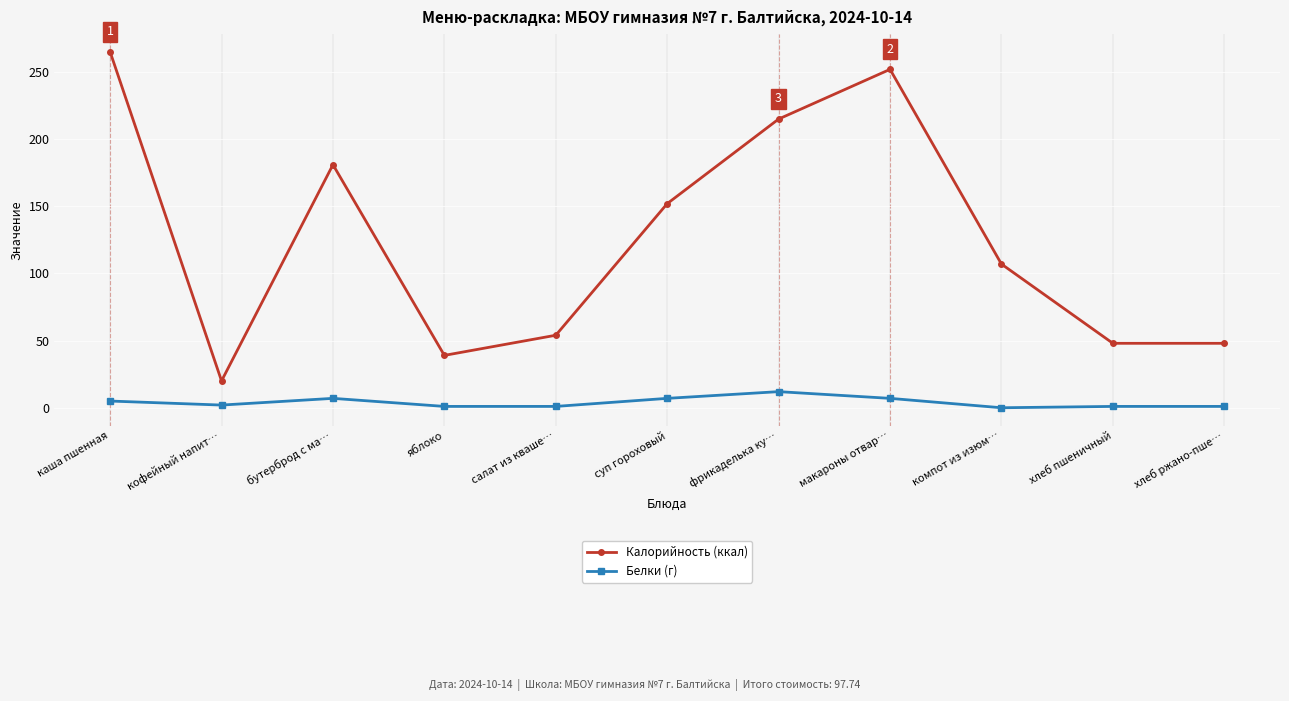

What is the minimum value for Калорийность (ккал)?

20